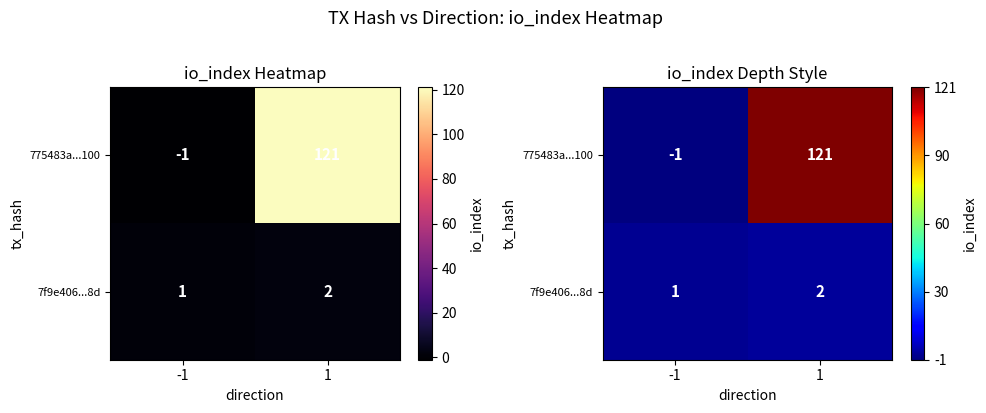

Where is 775483a...100 nearest to the value 0?

-1